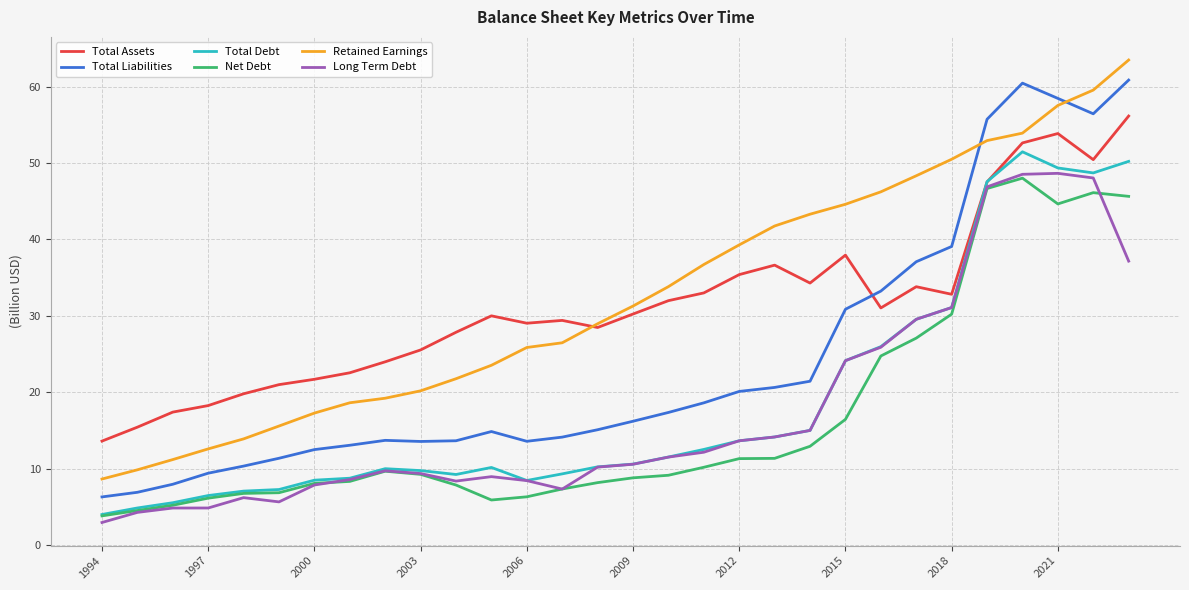

What is the minimum value for Total Assets?

13.6